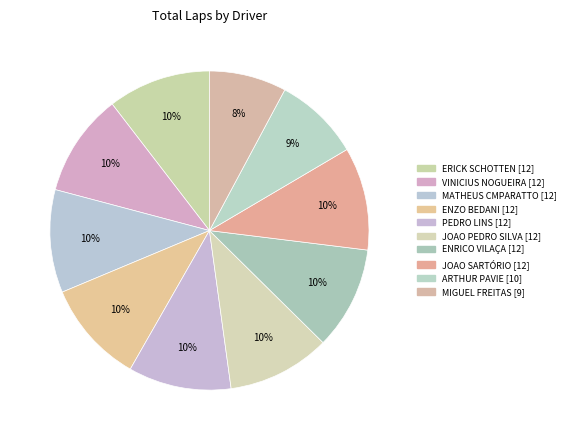

How many segments does this pie chart have?

10